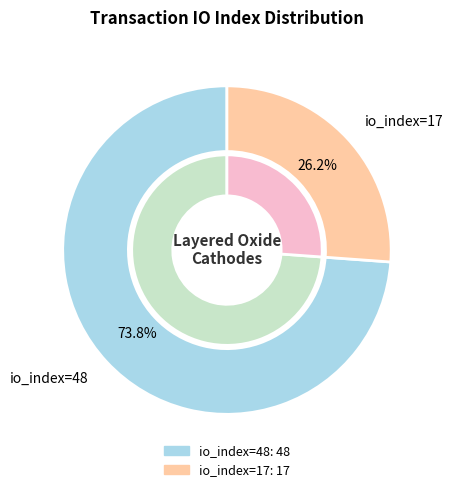

Which category has the biggest portion of the pie?

io_index=48